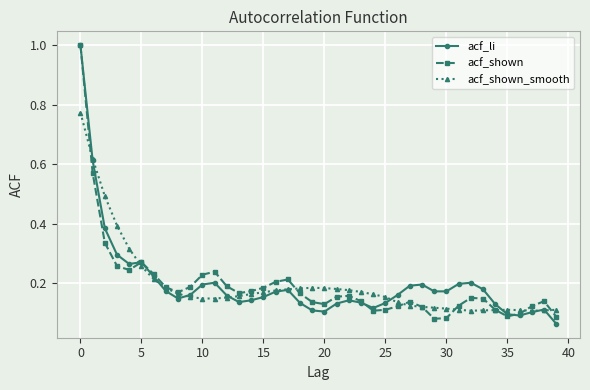

Count the number of categories in the chart.

40